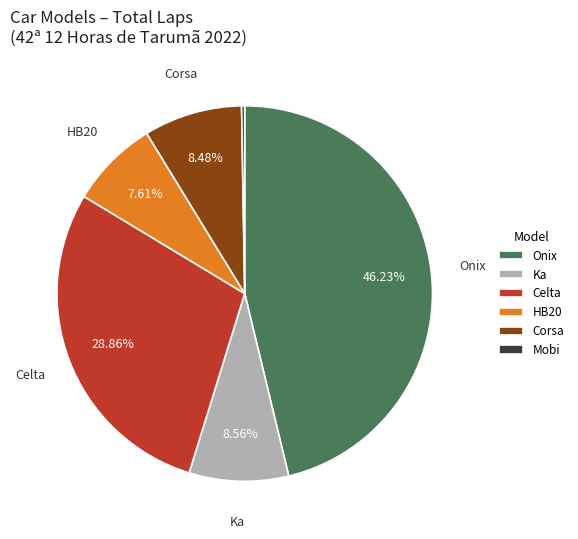

To the nearest percent, what percentage of the pie is HB20?

8%